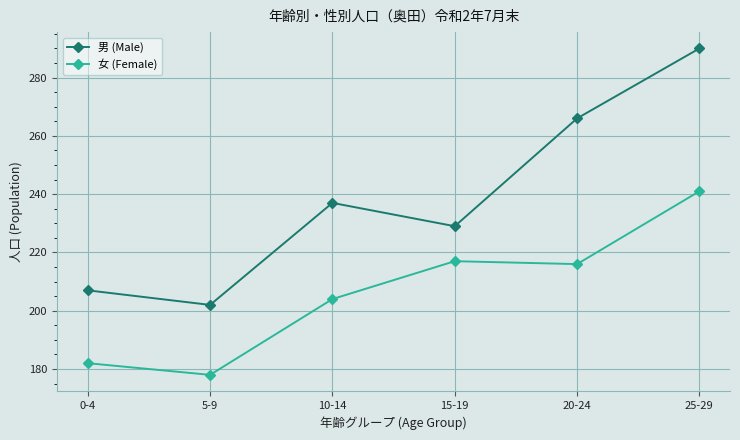

Which category has the highest value in the 女 (Female) series?

25-29